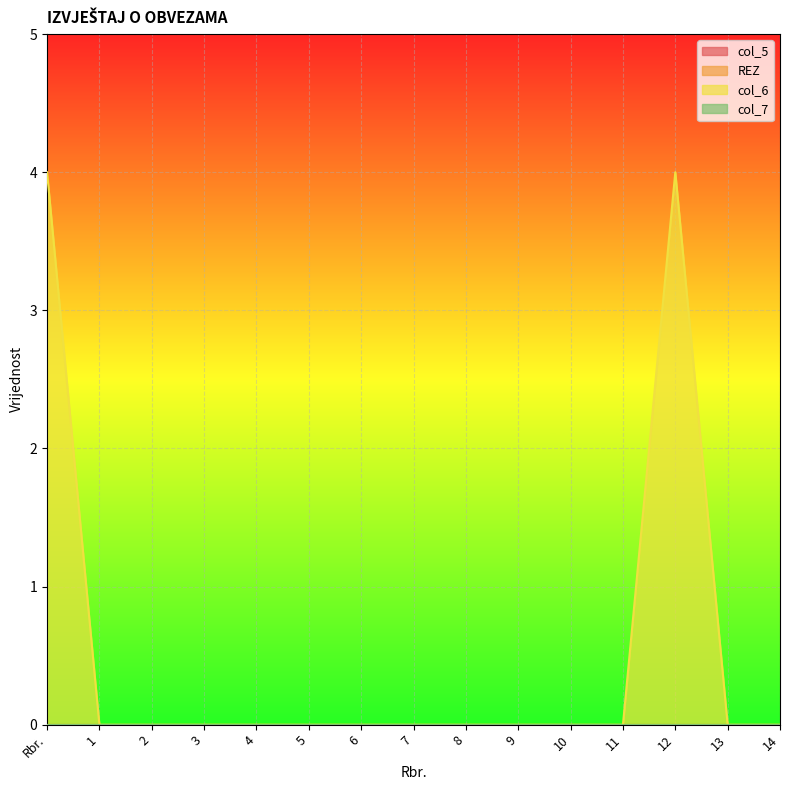

Reading left to right, extract all data points from this chart.

col_5: Rbr.=0	1=0	2=0	3=0	4=0	5=0	6=0	7=0	8=0	9=0	10=0	11=0	12=0	13=0	14=0
REZ: Rbr.=0	1=0	2=0	3=0	4=0	5=0	6=0	7=0	8=0	9=0	10=0	11=0	12=0	13=0	14=0
col_6: Rbr.=4	1=0	2=0	3=0	4=0	5=0	6=0	7=0	8=0	9=0	10=0	11=0	12=4	13=0	14=0
col_7: Rbr.=0	1=0	2=0	3=0	4=0	5=0	6=0	7=0	8=0	9=0	10=0	11=0	12=0	13=0	14=0